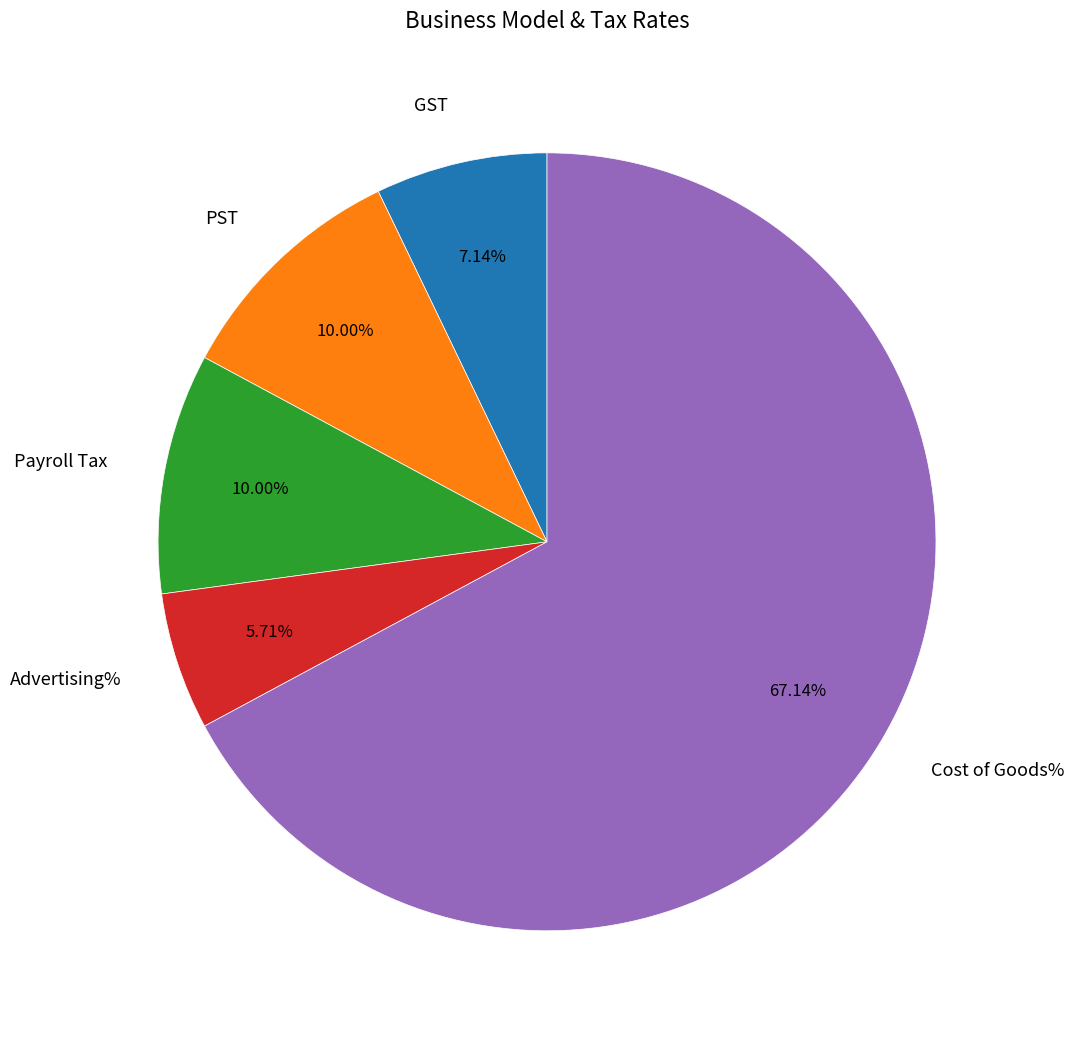

Which category has the biggest portion of the pie?

Cost of Goods%